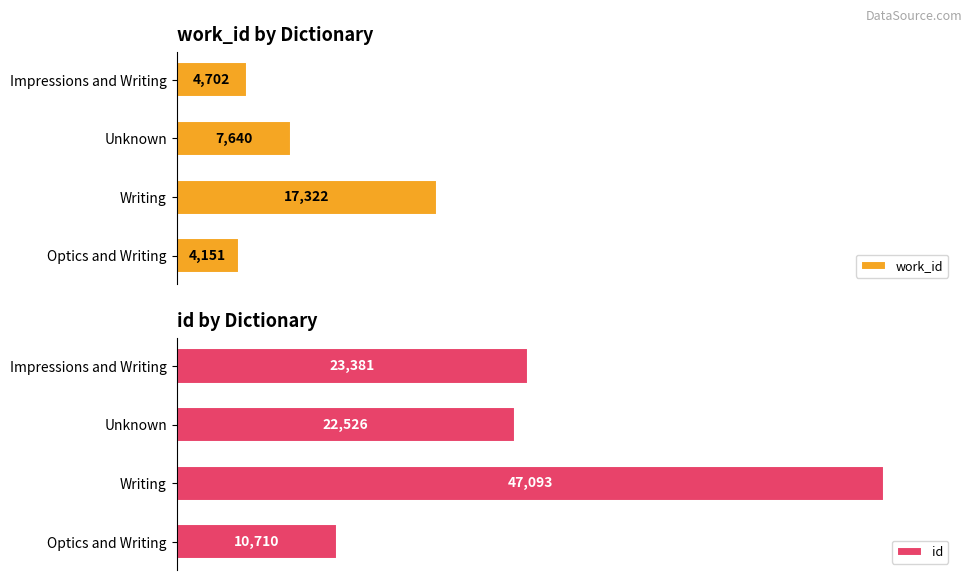

At which label does id reach its minimum?

Optics and Writing